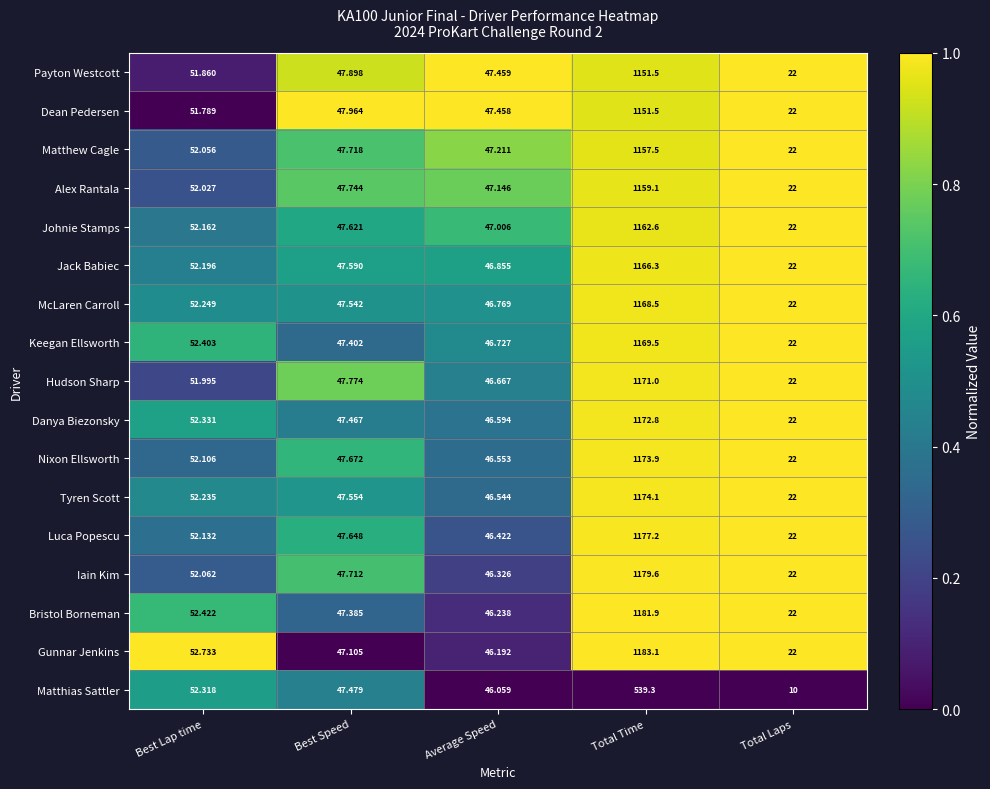

How many categories are shown in the chart?

5